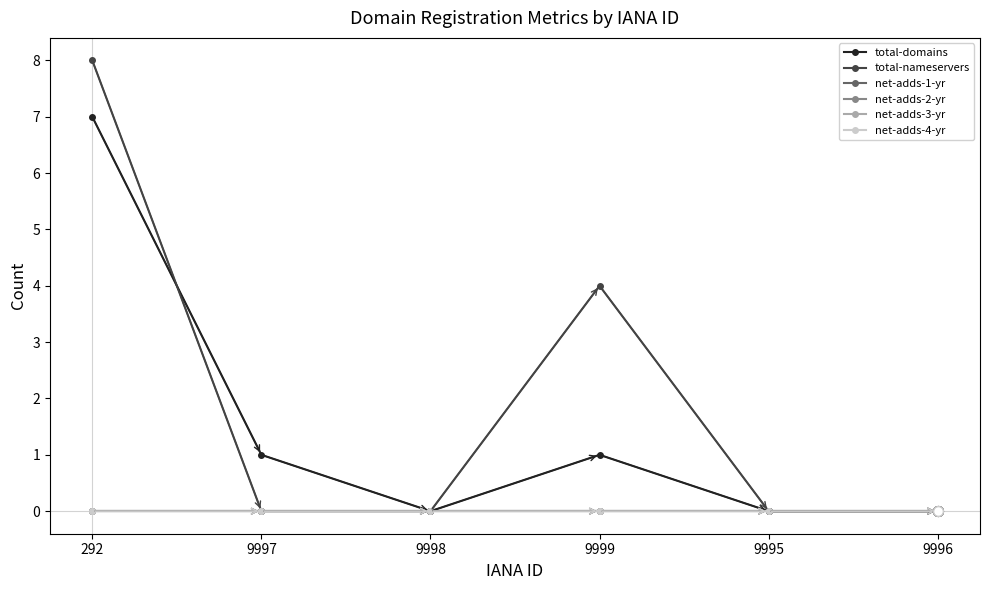

Does the chart have visible grid lines?

No